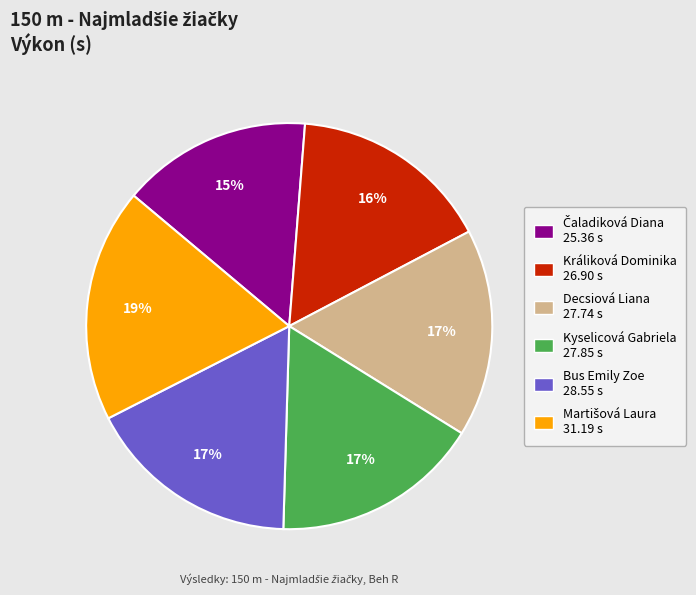

Combined, do Králiková Dominika 26.90 s and Kyselicová Gabriela 27.85 s account for over 50%?

No